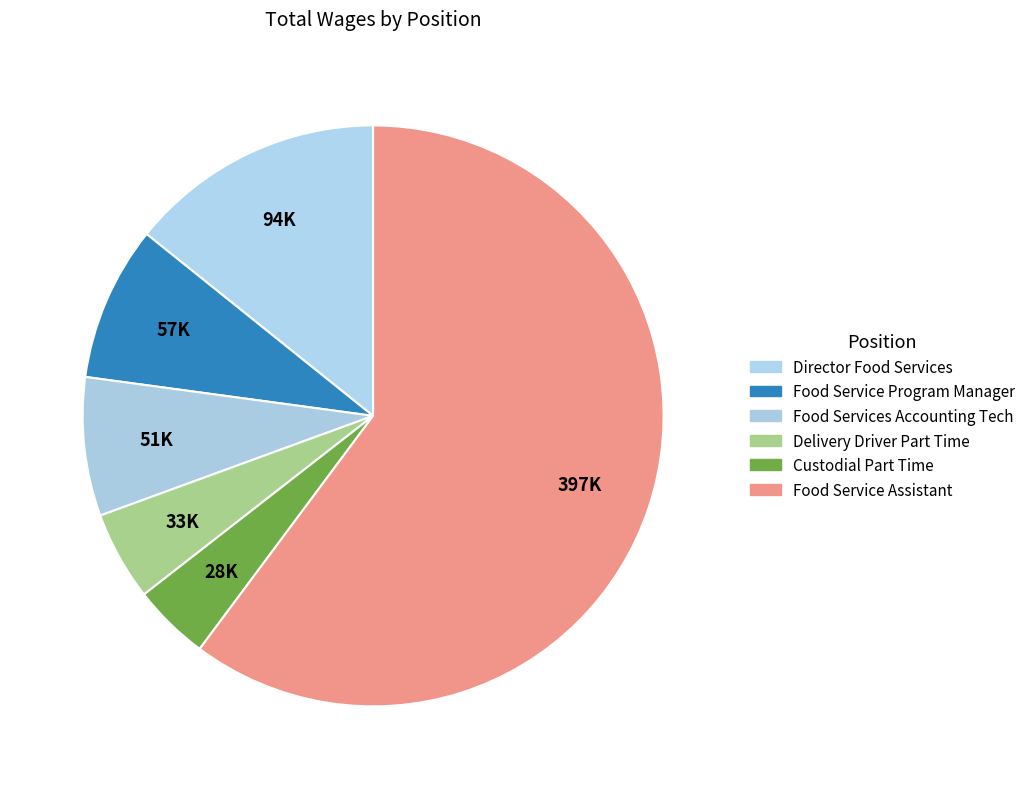

Is it true that Food Service Program Manager is 9% of the pie?

True